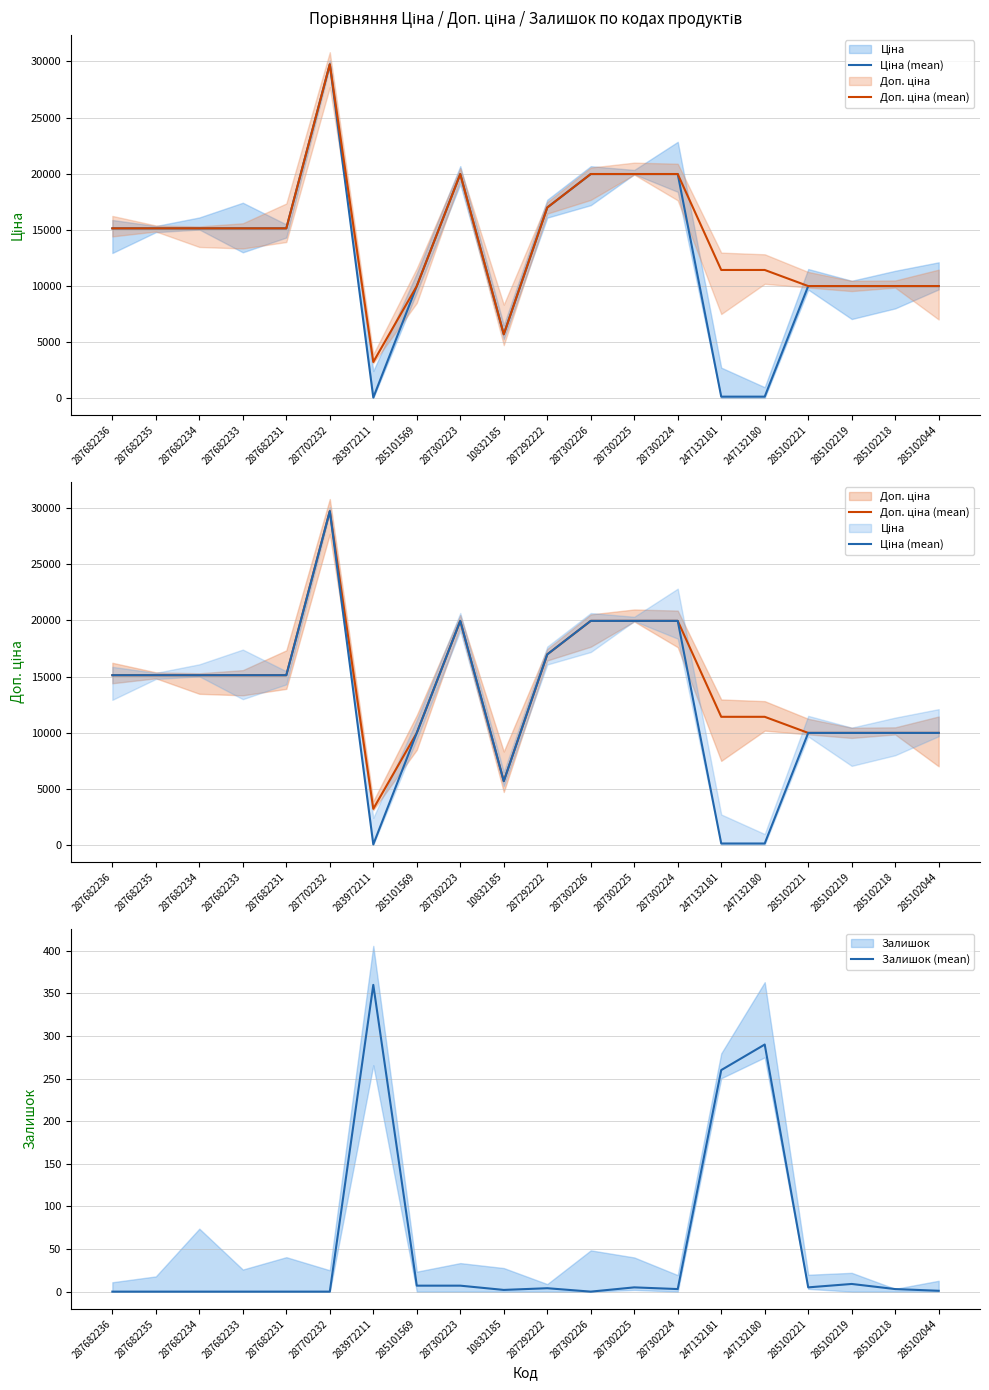

What value does the Ціна (mean) series have at 247132180?

114.1